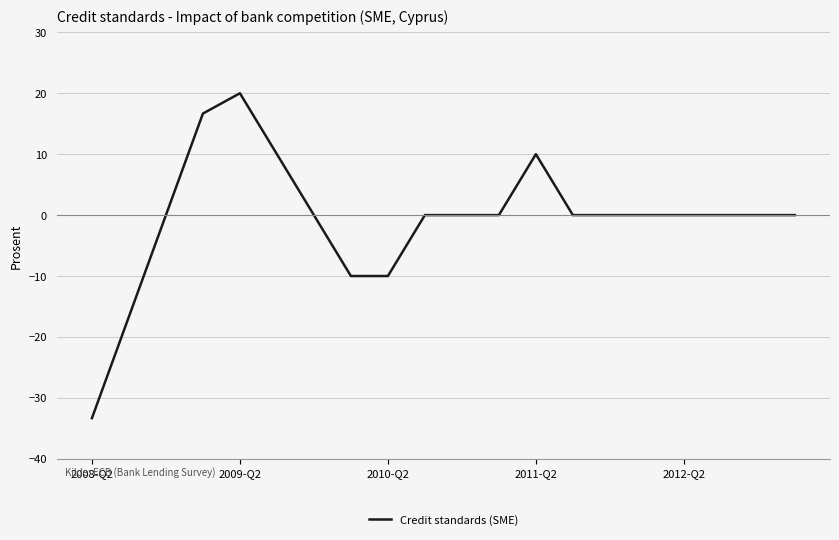

What is the difference between the maximum and minimum values?

53.3